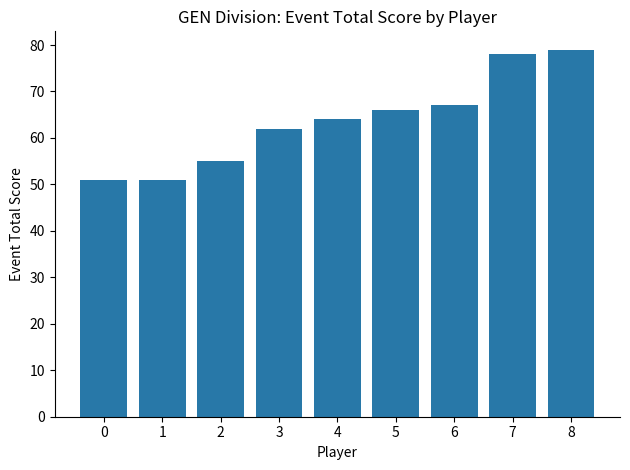

True or false: the data shows 77 at 0.

False